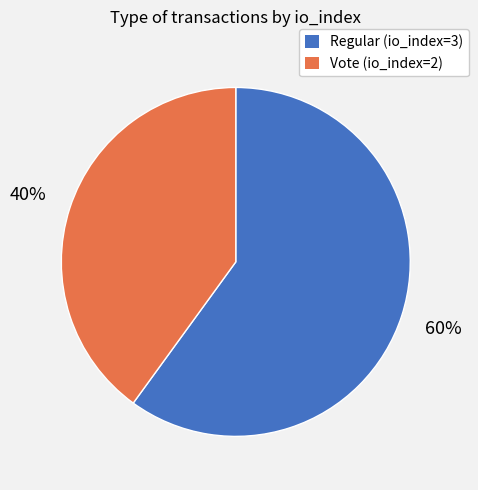

Is the sum of Vote (io_index=2) and Regular (io_index=3) greater than half?

Yes